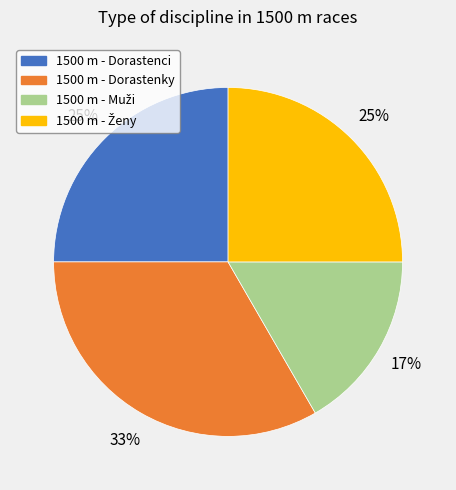

To the nearest percent, what is the average slice percentage?

25%